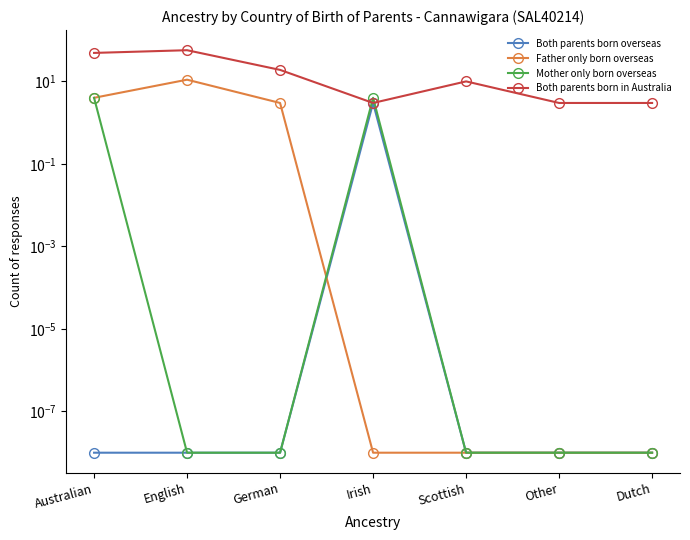

True or false: Both parents born overseas and Mother only born overseas cross at least once.

False